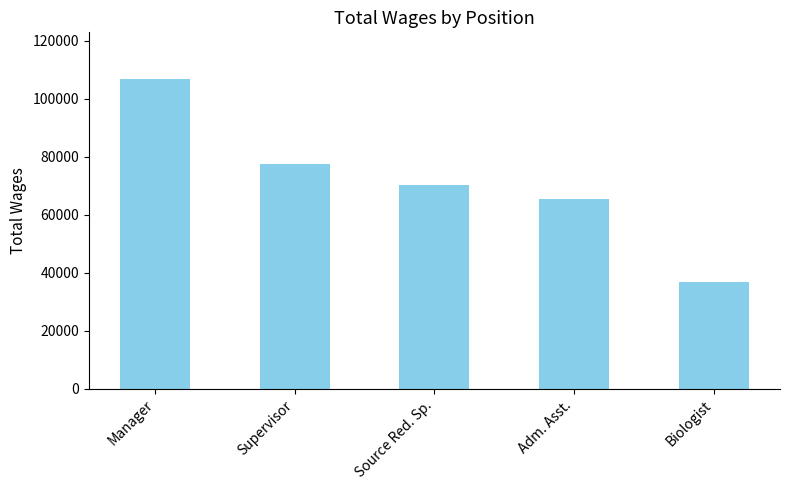

Count the number of categories in the chart.

5